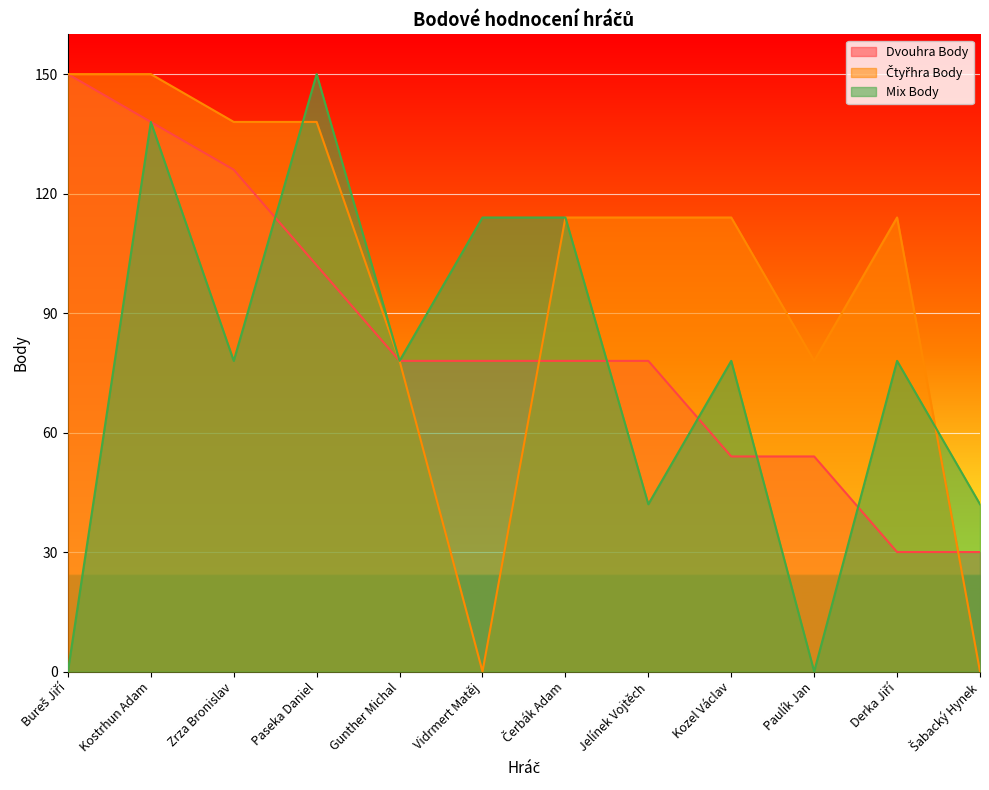

At which label does Čtyřhra Body first exceed 114?

Bureš Jiří